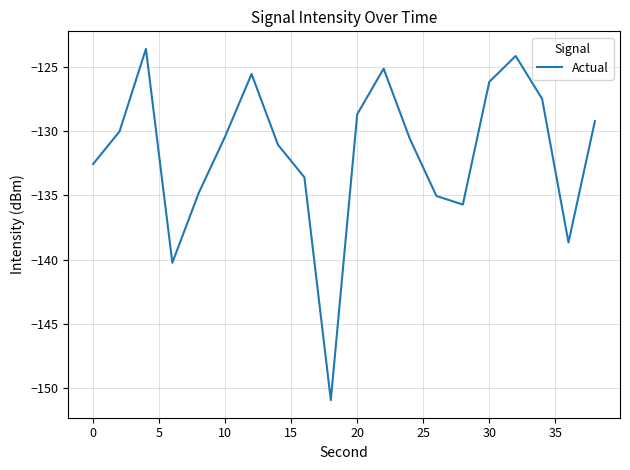

What is the difference between the maximum and minimum values?

27.3